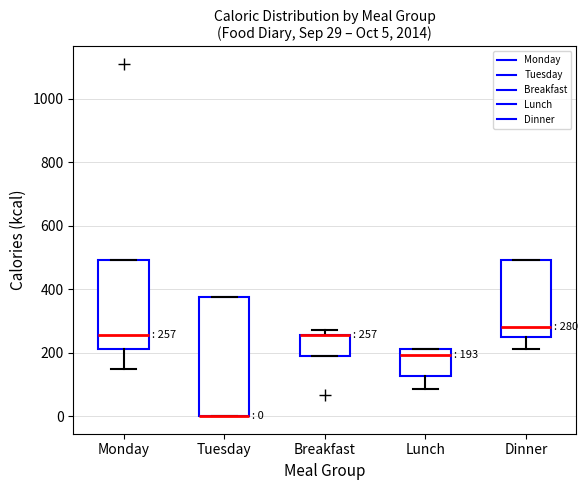

Comparing the boxes themselves (not the whiskers), which one is the tallest?

Tuesday